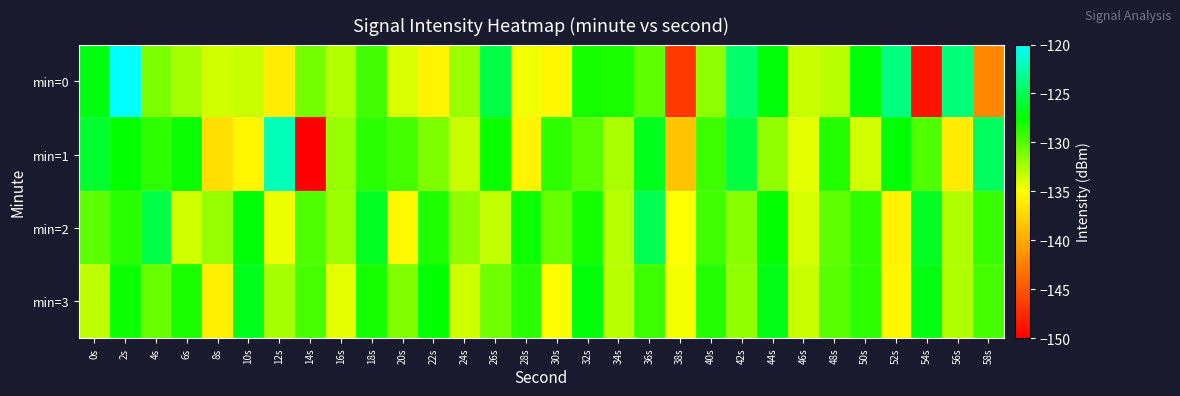

Reading right to left, what are all the values shown in this chart?

min=0: 58s=-142.0	56s=-124.0	54s=-148.8	52s=-123.8	50s=-127.3	48s=-133.0	46s=-133.4	44s=-127.2	42s=-124.4	40s=-131.7	38s=-146.6	36s=-130.3	34s=-128.2	32s=-128.1	30s=-135.5	28s=-134.6	26s=-125.4	24s=-132.0	22s=-135.6	20s=-133.9	18s=-129.5	16s=-132.7	14s=-131.0	12s=-136.1	10s=-133.4	8s=-133.6	6s=-132.4	4s=-131.2	2s=-119.6	0s=-127.1
min=1: 58s=-124.8	56s=-136.1	54s=-129.9	52s=-127.4	50s=-133.7	48s=-128.5	46s=-134.2	44s=-131.8	42s=-125.6	40s=-129.3	38s=-138.4	36s=-126.7	34s=-132.5	32s=-130.1	30s=-128.9	28s=-135.6	26s=-127.8	24s=-133.4	22s=-131.2	20s=-129.5	18s=-128.7	16s=-132.0	14s=-150.1	12s=-122.1	10s=-135.5	8s=-136.9	6s=-127.9	4s=-128.8	2s=-127.6	0s=-126.2
min=2: 58s=-129.1	56s=-132.6	54s=-126.4	52s=-135.7	50s=-128.9	48s=-130.3	46s=-133.8	44s=-127.6	42s=-131.5	40s=-129.4	38s=-134.9	36s=-125.1	34s=-132.8	32s=-128.2	30s=-130.6	28s=-127.9	26s=-133.2	24s=-131.7	22s=-128.4	20s=-135.3	18s=-126.6	16s=-132.1	14s=-129.8	12s=-134.5	10s=-127.3	8s=-131.9	6s=-133.6	4s=-125.4	2s=-128.7	0s=-130.2
min=3: 58s=-129.5	56s=-132.7	54s=-127.0	52s=-135.5	50s=-128.8	48s=-130.1	46s=-133.4	44s=-126.9	42s=-131.8	40s=-128.5	38s=-134.7	36s=-129.3	34s=-132.9	32s=-127.2	30s=-135.1	28s=-128.7	26s=-130.8	24s=-133.6	22s=-127.5	20s=-131.3	18s=-128.1	16s=-134.2	14s=-129.6	12s=-132.4	10s=-126.7	8s=-135.9	6s=-128.3	4s=-130.5	2s=-127.8	0s=-133.1